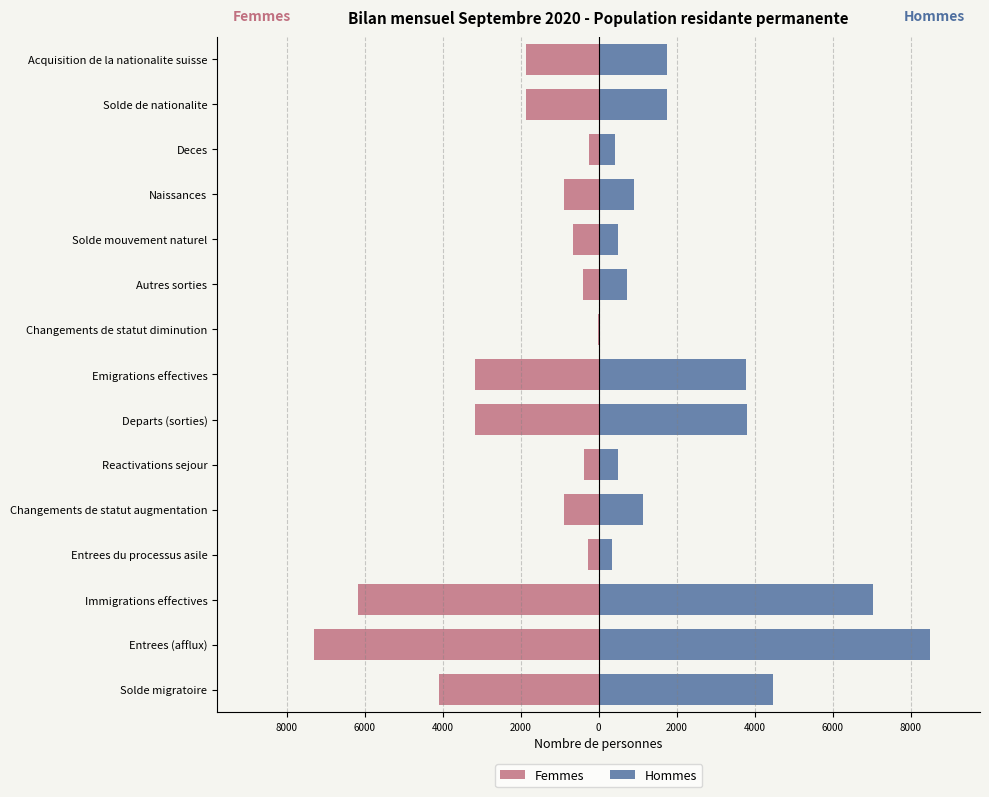

What is the average value of the Femmes series?

-2089